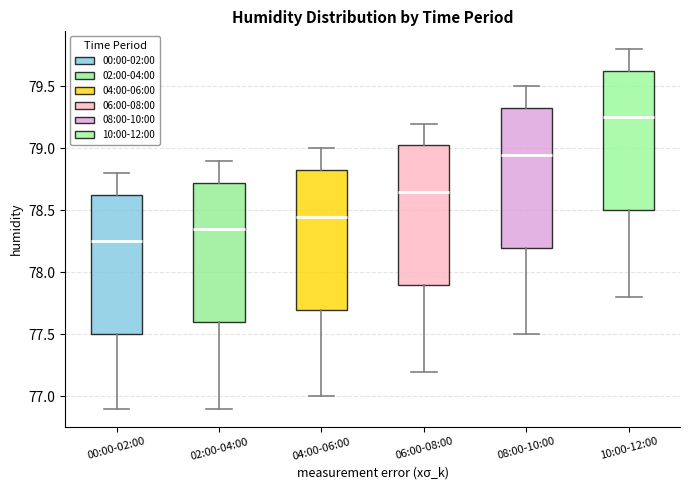

Reading left to right, read every box against the y-axis: the position of its median line, the range the box covers, and the ends of its whiskers. The values are not printed on the chart, so give them approximately, as read against the axis.

00:00-02:00: median 78.25, box 77.50 to 78.65, whiskers 76.90 to 78.80
02:00-04:00: median 78.35, box 77.60 to 78.75, whiskers 76.90 to 78.90
04:00-06:00: median 78.45, box 77.70 to 78.85, whiskers 77.00 to 79.00
06:00-08:00: median 78.65, box 77.90 to 79.05, whiskers 77.20 to 79.20
08:00-10:00: median 78.95, box 78.20 to 79.35, whiskers 77.50 to 79.50
10:00-12:00: median 79.25, box 78.50 to 79.65, whiskers 77.80 to 79.80